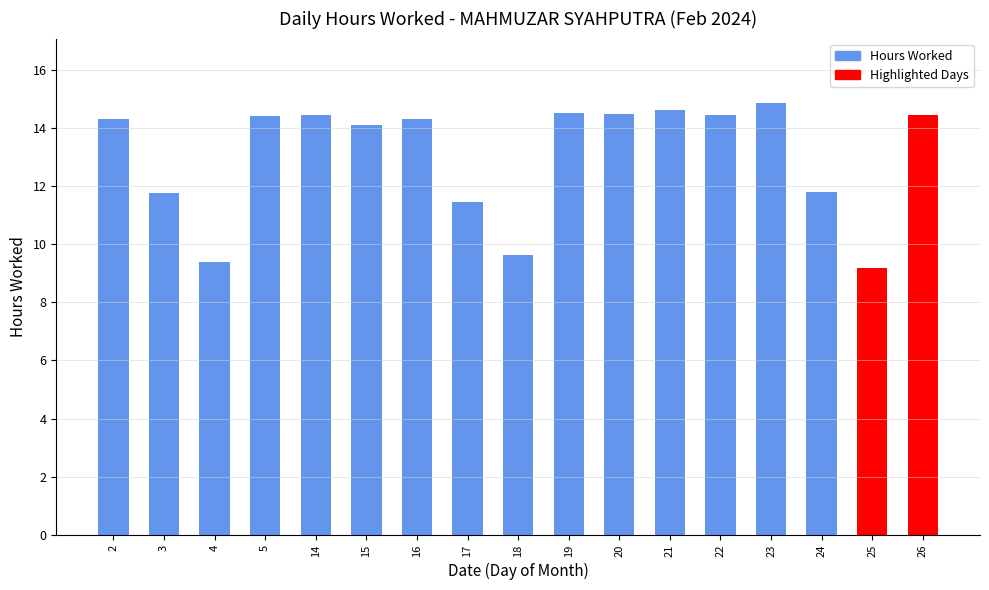

Is it true that the value at 21 is 22.7?

False